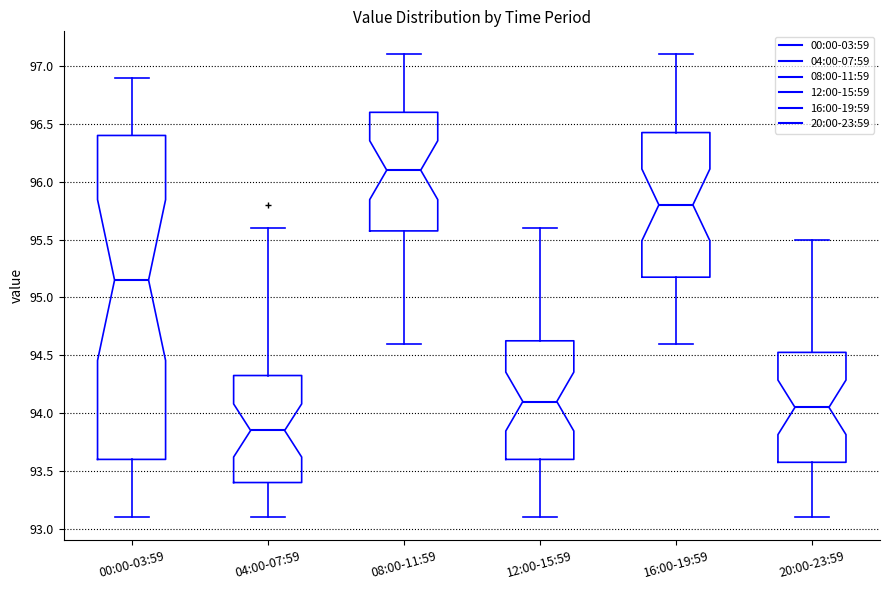

Reading left to right, read every box against the y-axis: the position of its median line, the range the box covers, and the ends of its whiskers. The values are not printed on the chart, so give them approximately, as read against the axis.

00:00-03:59: median 95.15, box 93.60 to 96.40, whiskers 93.10 to 96.90
04:00-07:59: median 93.85, box 93.40 to 94.35, whiskers 93.10 to 95.60
08:00-11:59: median 96.10, box 95.60 to 96.60, whiskers 94.60 to 97.10
12:00-15:59: median 94.10, box 93.60 to 94.65, whiskers 93.10 to 95.60
16:00-19:59: median 95.80, box 95.20 to 96.45, whiskers 94.60 to 97.10
20:00-23:59: median 94.05, box 93.60 to 94.55, whiskers 93.10 to 95.50